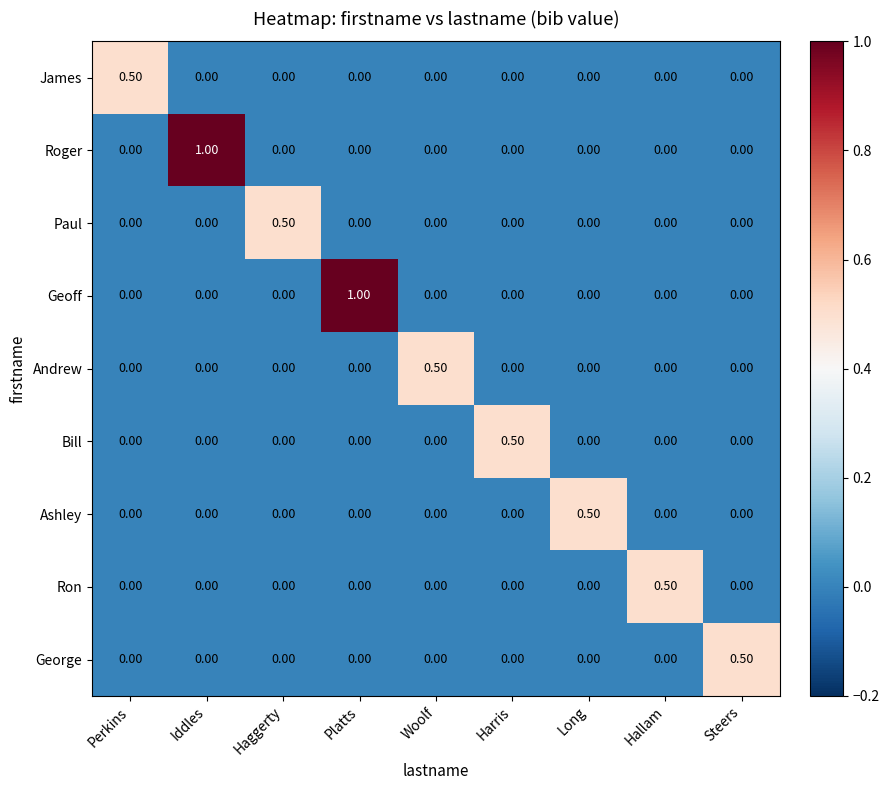

What is the difference between the maximum and minimum values in the Paul series?

0.5